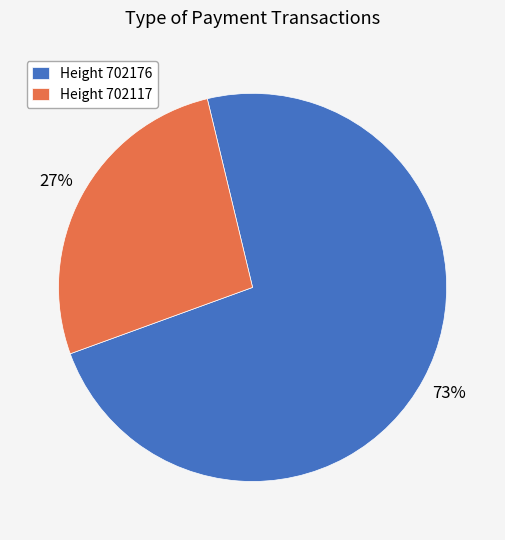

To the nearest percent, what is the average slice percentage?

50%